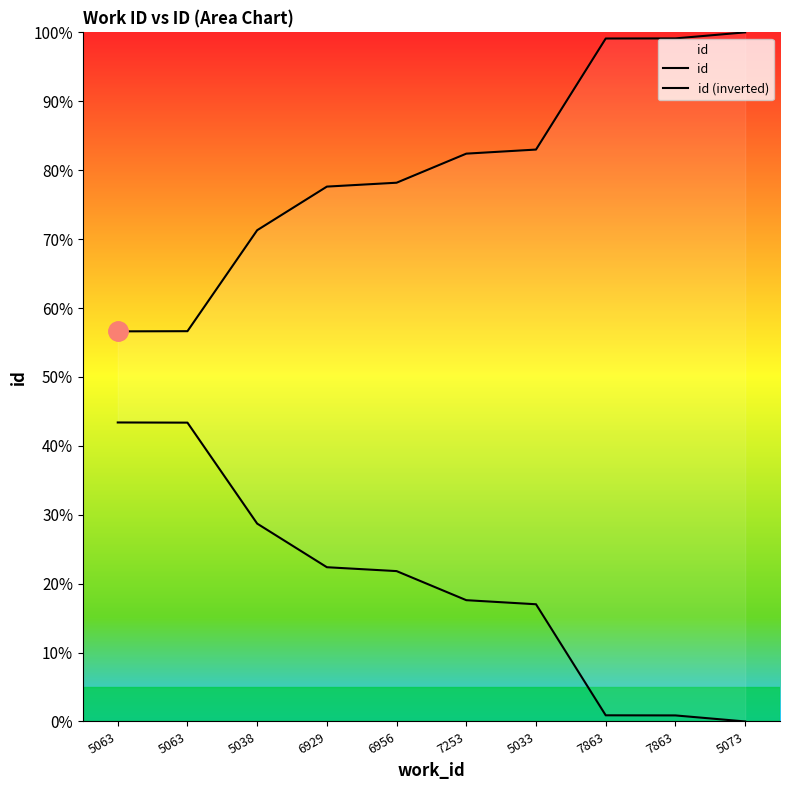

Reading left to right, what are all the values shown in this chart?

id: 5063=14718.8	5063=14725.3	5038=18534.9	6929=20180.5	6956=20326.9	7253=21424.0	5033=21578.0	7863=25768.0	7863=25772.3	5073=26000.0
id (inverted): 5063=11281.2	5063=11274.7	5038=7465.1	6929=5819.5	6956=5673.1	7253=4576.0	5033=4422.0	7863=232.0	7863=227.7	5073=0.0